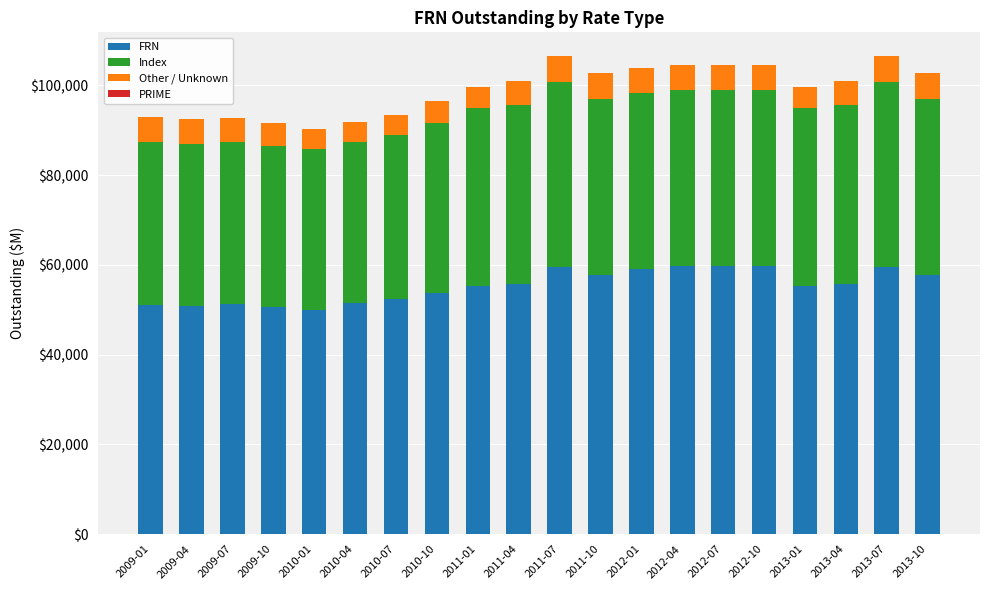

What is the maximum value for FRN?

59700.9